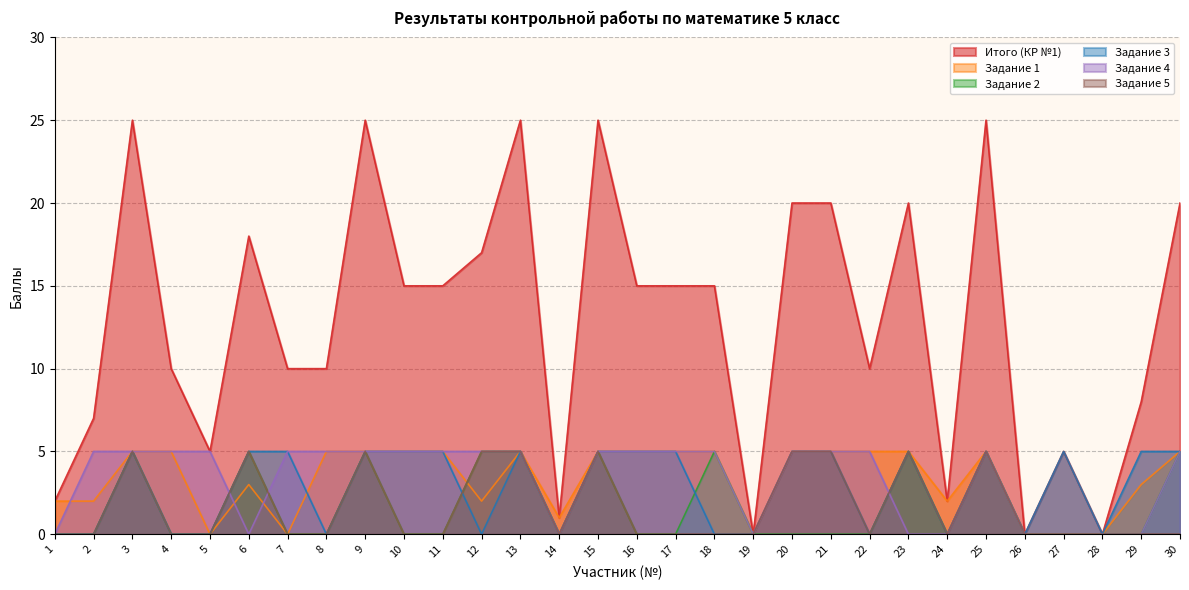

What are all the series names shown in the legend?

Итого (КР №1), Задание 1, Задание 2, Задание 3, Задание 4, Задание 5